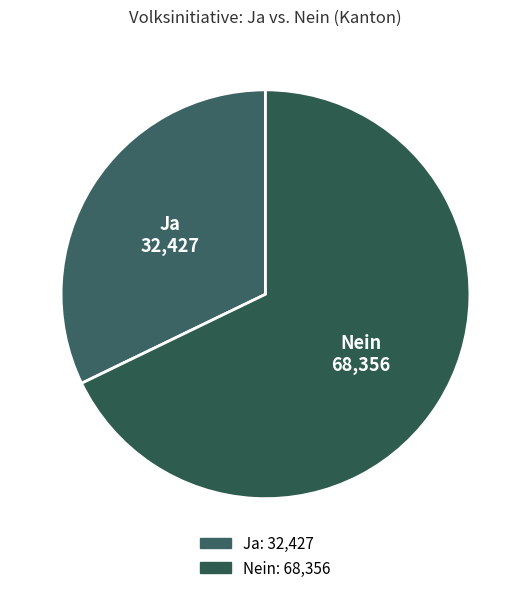

Which category has the biggest portion of the pie?

Nein